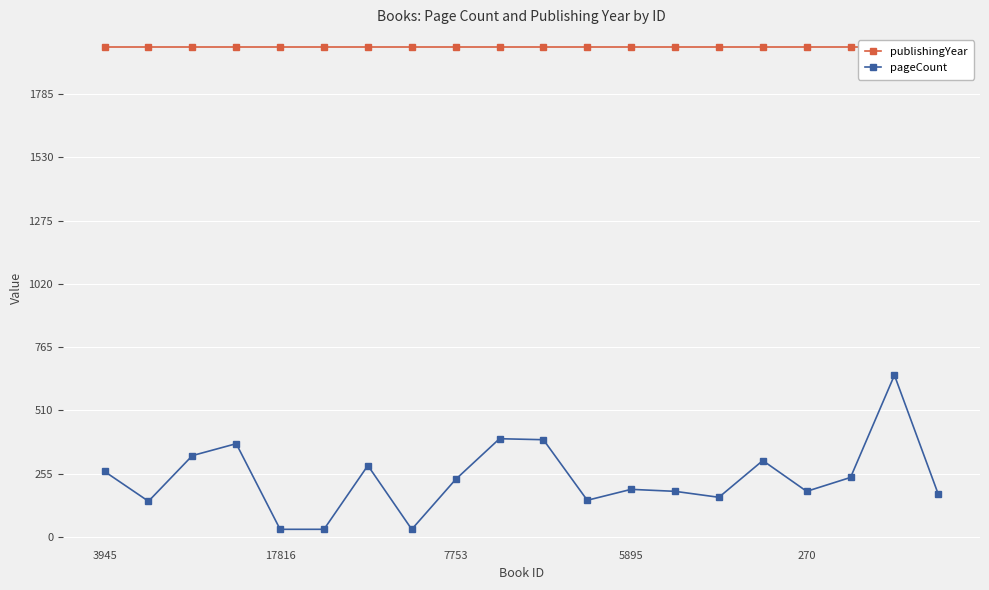

What is the smallest value displayed?

31